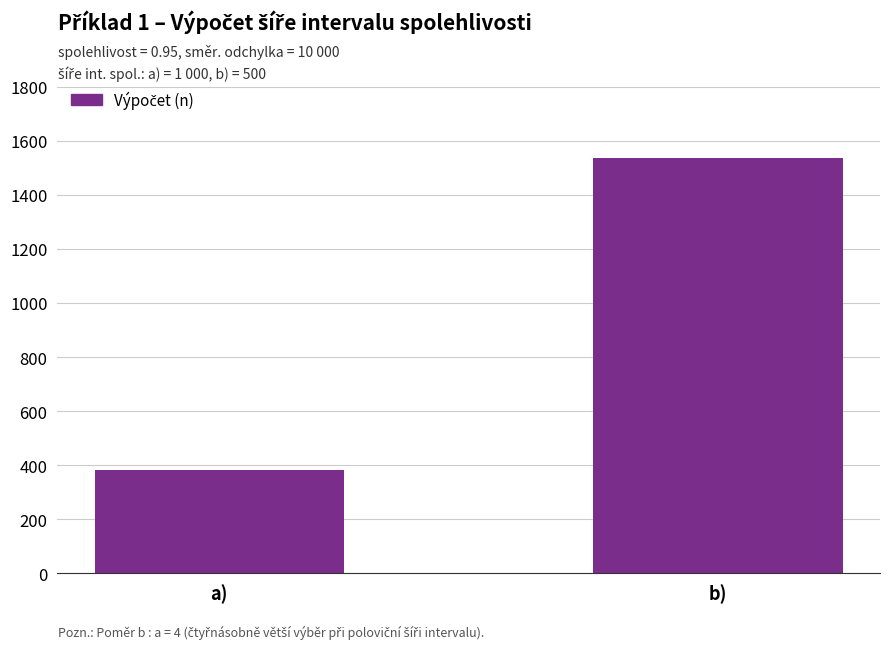

What is the difference between the values at b) and a)?

1152.4